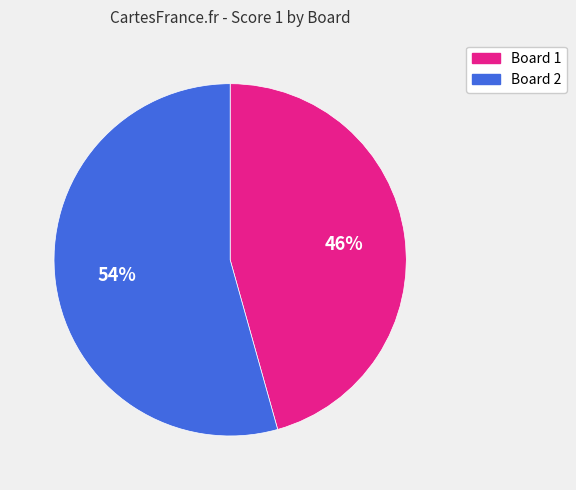

Between Board 2 and Board 1, which is larger?

Board 2